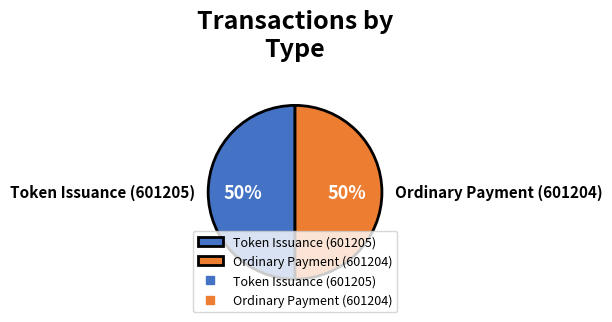

The Ordinary Payment (601204) slice represents 94% of the pie. True or false?

False